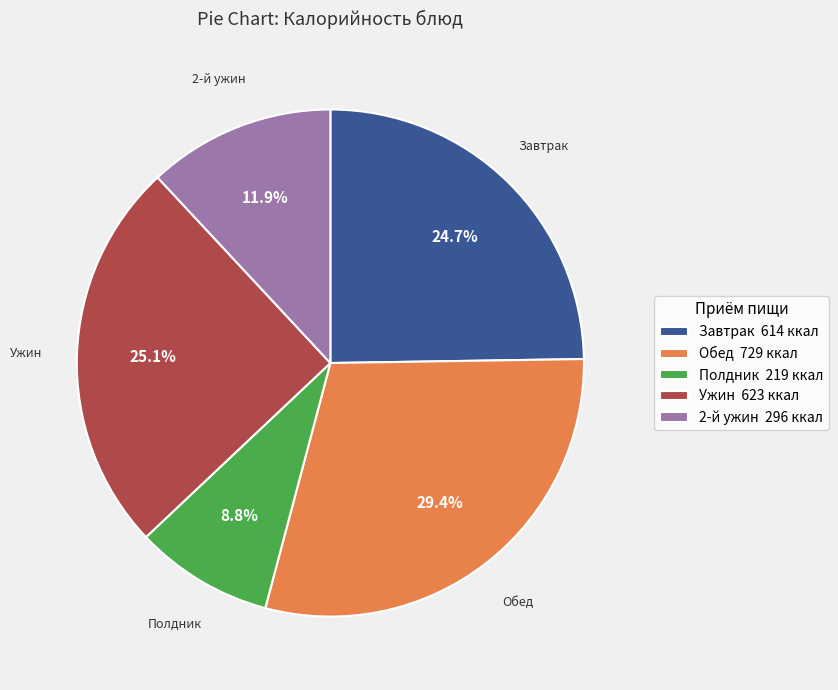

Which category has the smallest portion of the pie?

Полдник 219 ккал